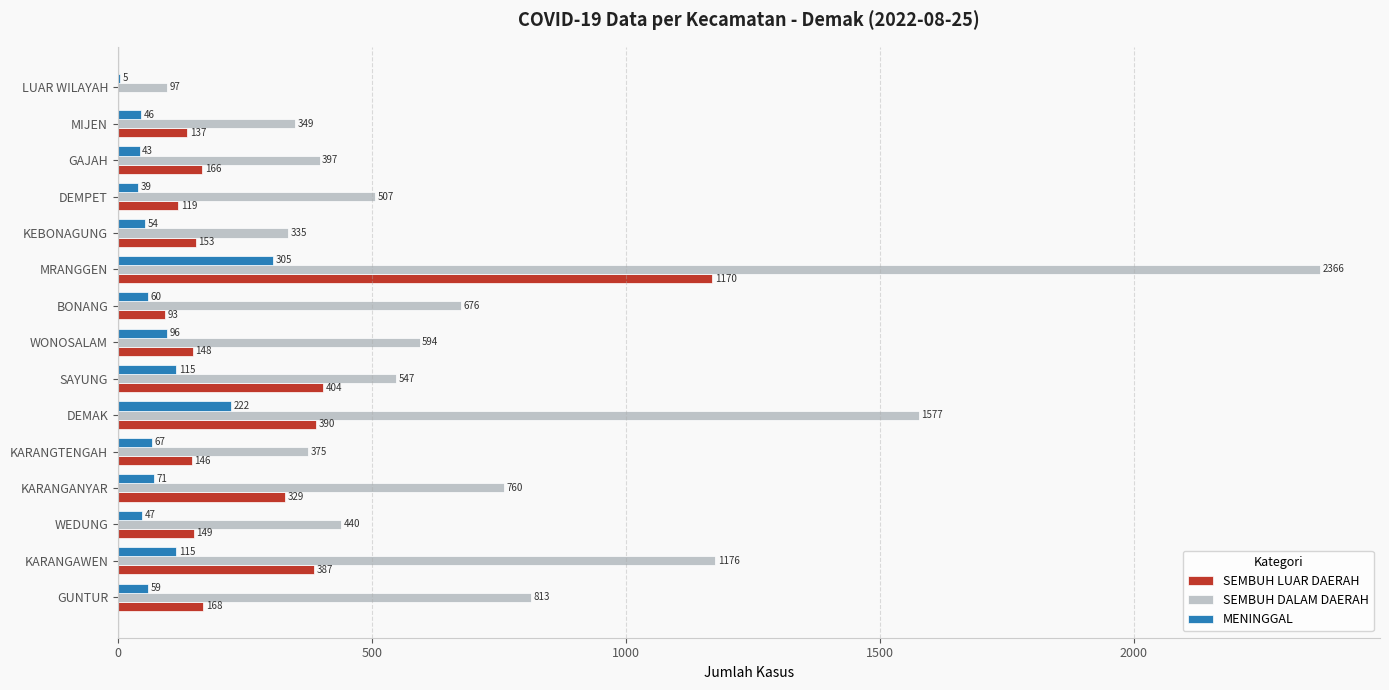

Between KARANGANYAR and LUAR WILAYAH, which series saw the biggest shift?

SEMBUH DALAM DAERAH